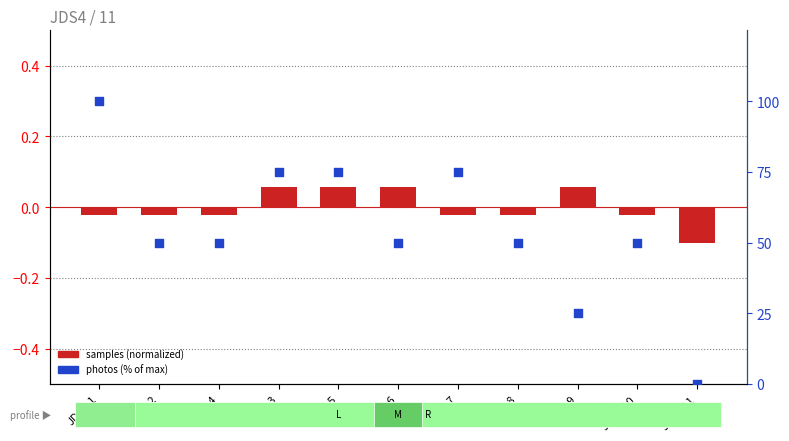

At which category is the sum across all series the highest?

JDS4-1